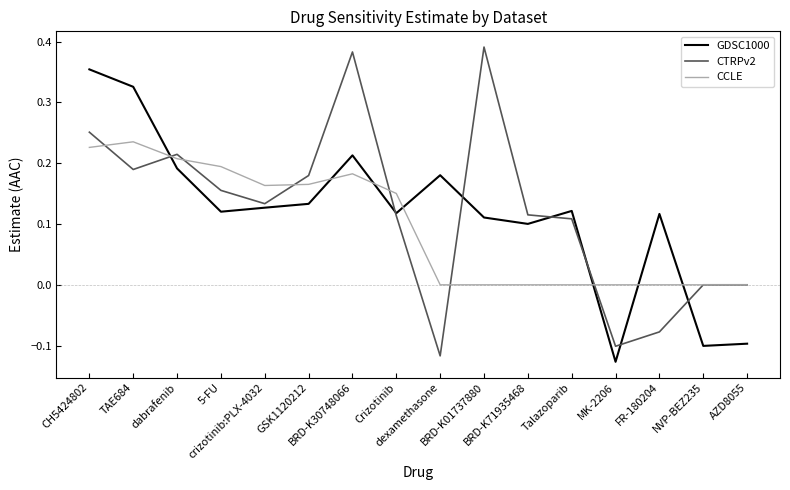

At which label does GDSC1000 reach its minimum?

MK-2206